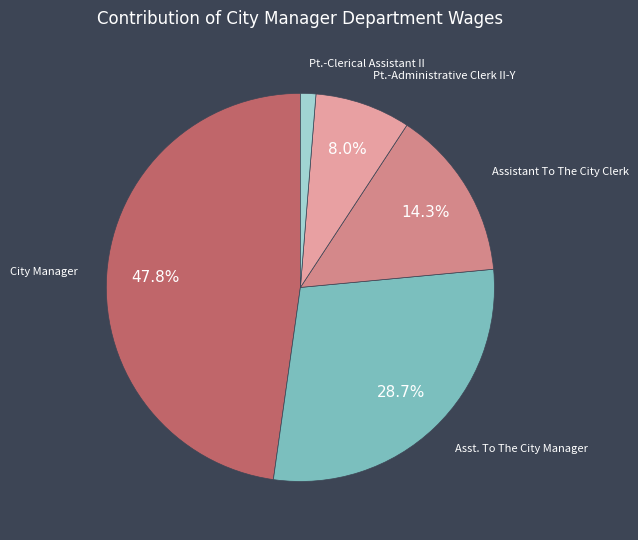

To the nearest percent, what is the combined percentage of City Manager and Assistant To The City Clerk?

62%